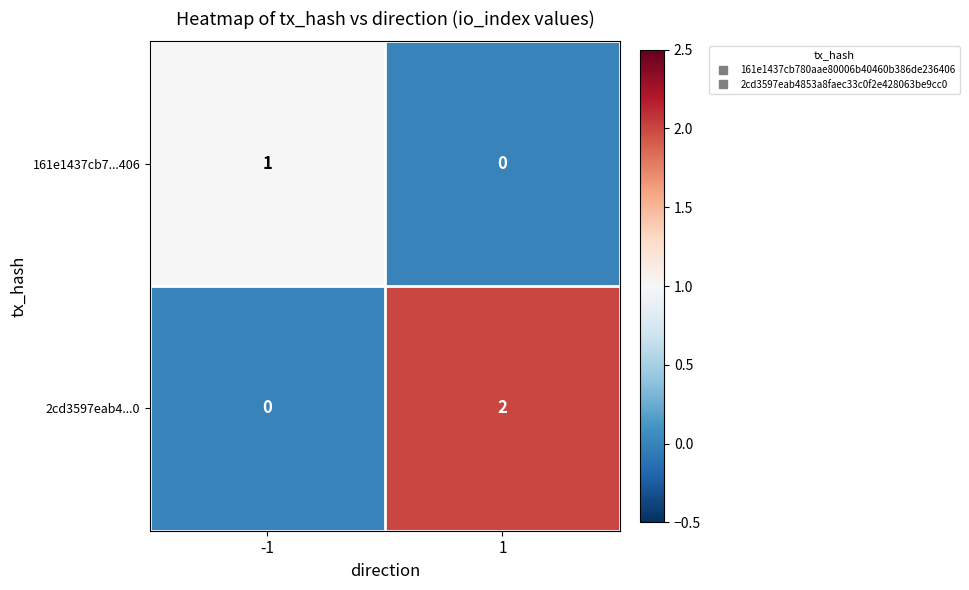

Which series changed the most between -1 and 1?

2cd3597eab4...0